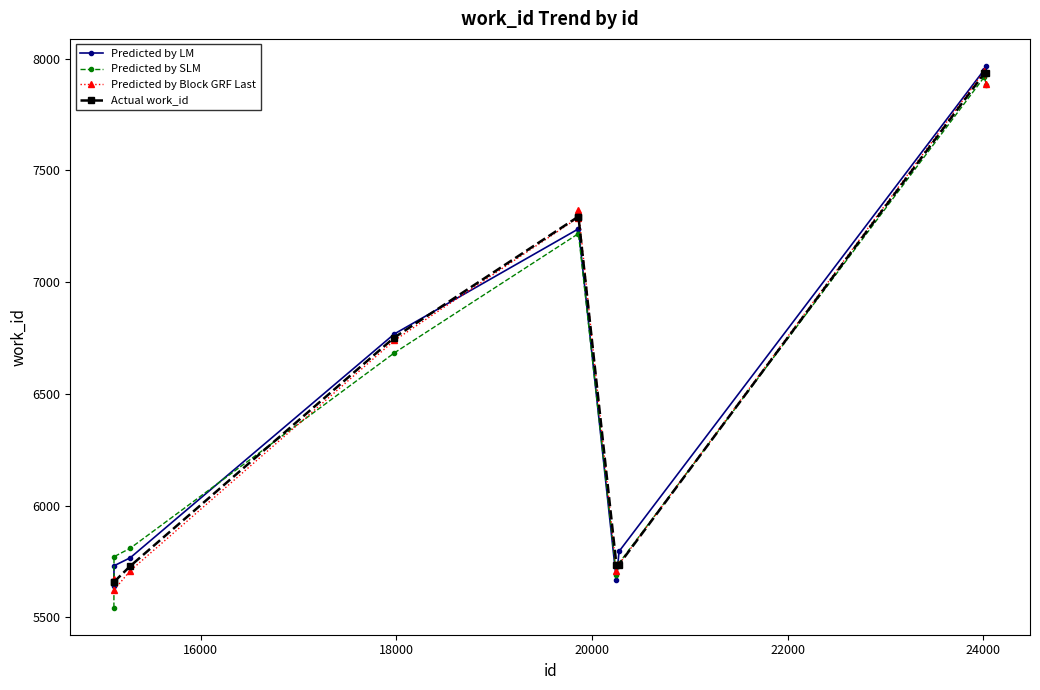

At how many categories does at least one series exceed 6639?

5